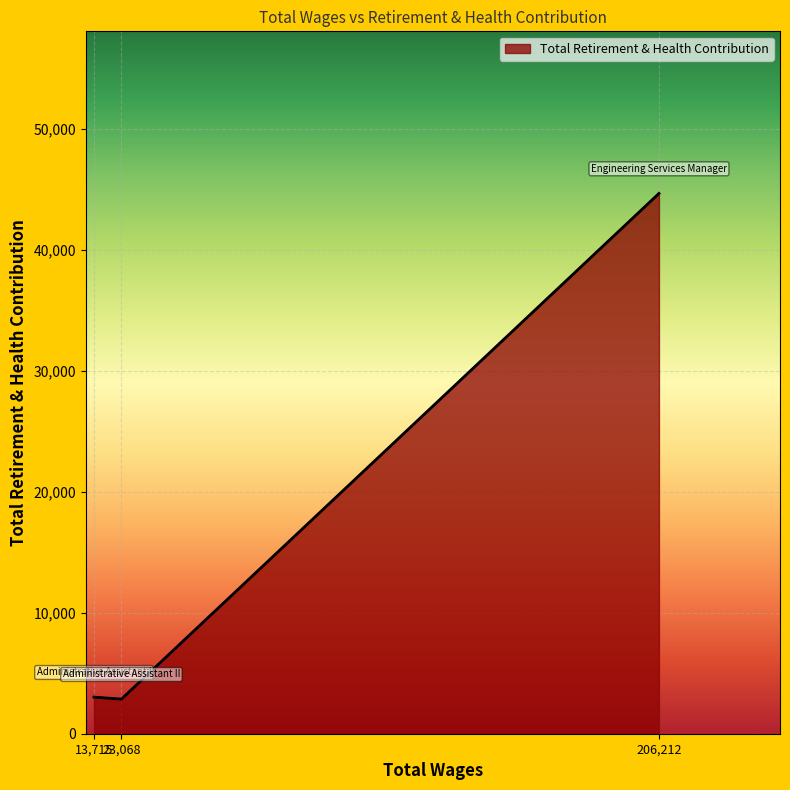

What is the change in value from 13,715 to 206,212?

+41650